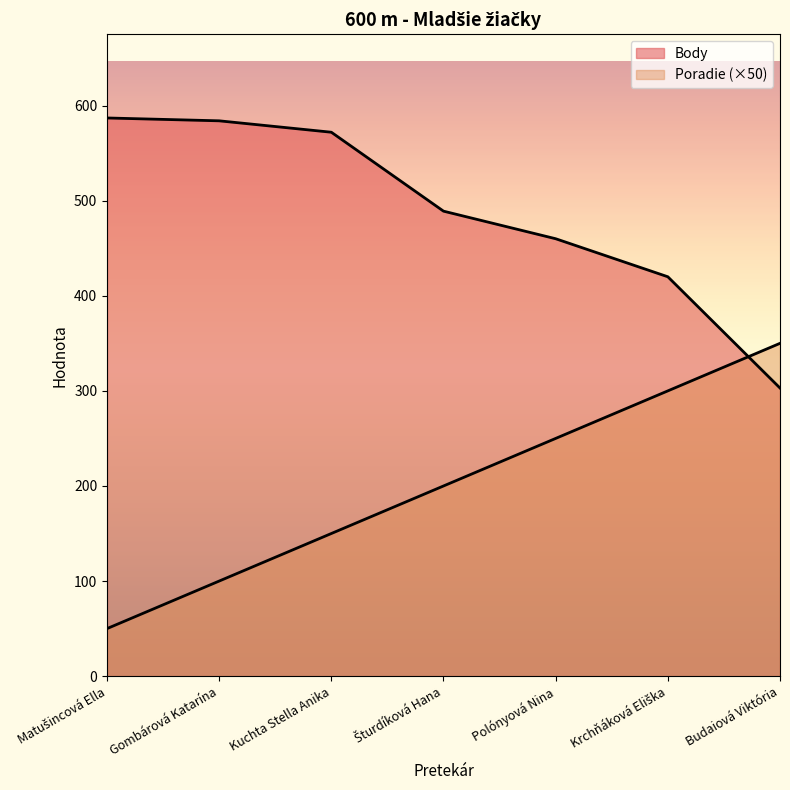

Which series changed the most between Kuchta Stella Anika and Polónyová Nina?

Body